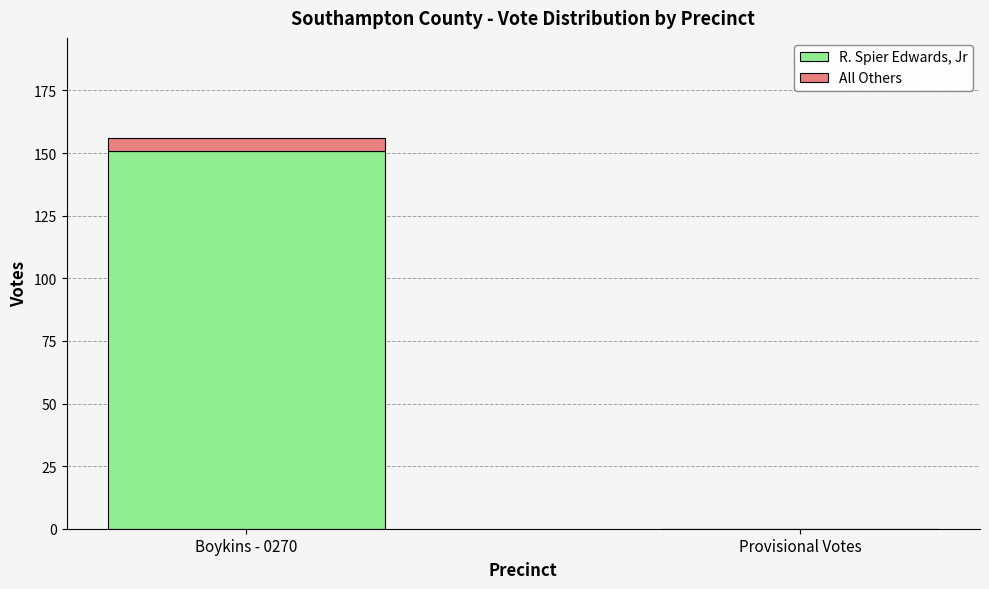

What is the sum of all R. Spier Edwards, Jr values?

151